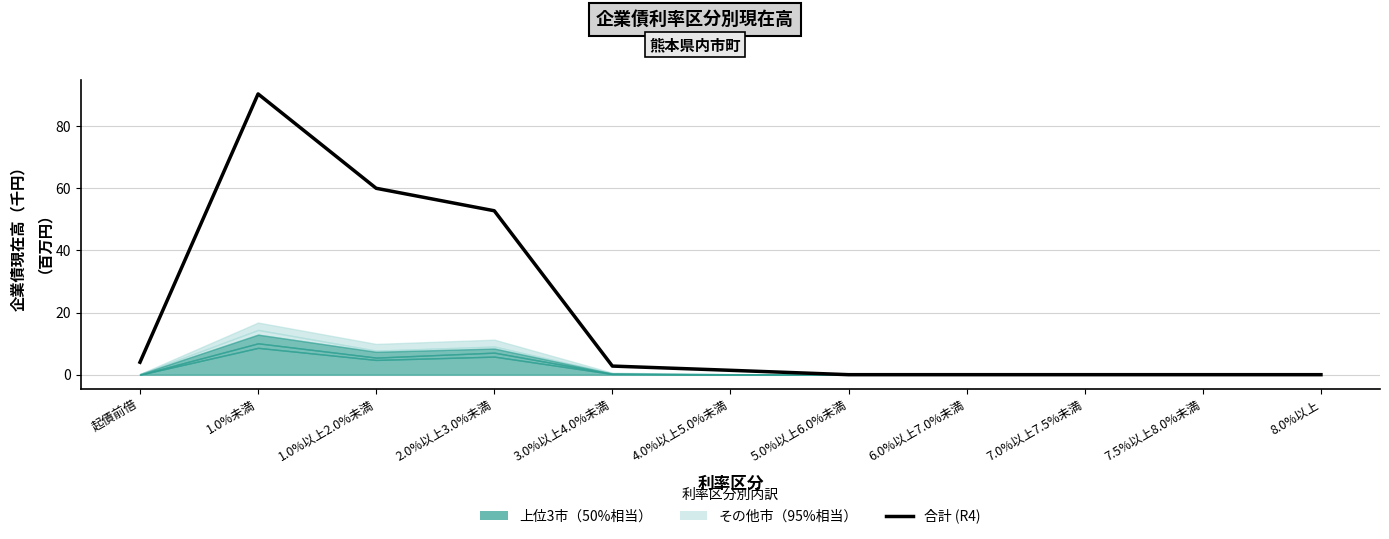

How many data points does each series have?

11